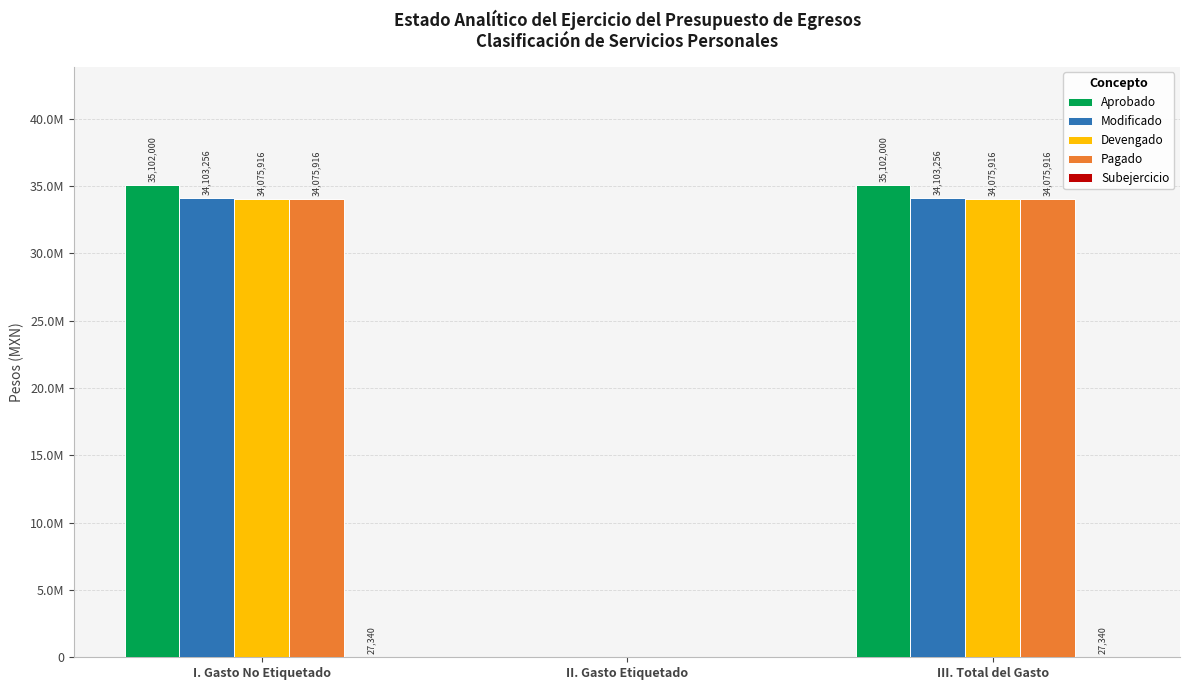

Does the chart contain stacked bars?

No